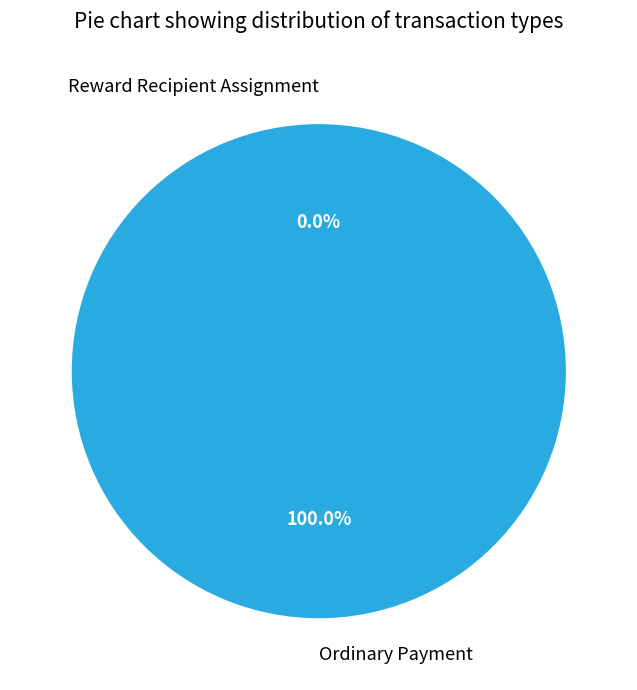

To the nearest percent, what is the average slice percentage?

50%